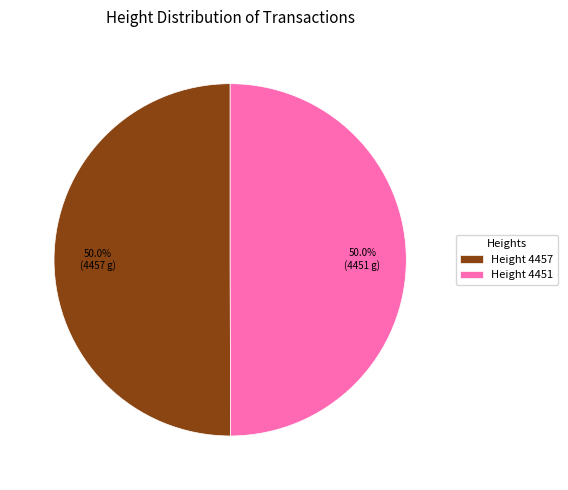

What is the ratio of the value at Height 4457 to the value at Height 4451?

1.0